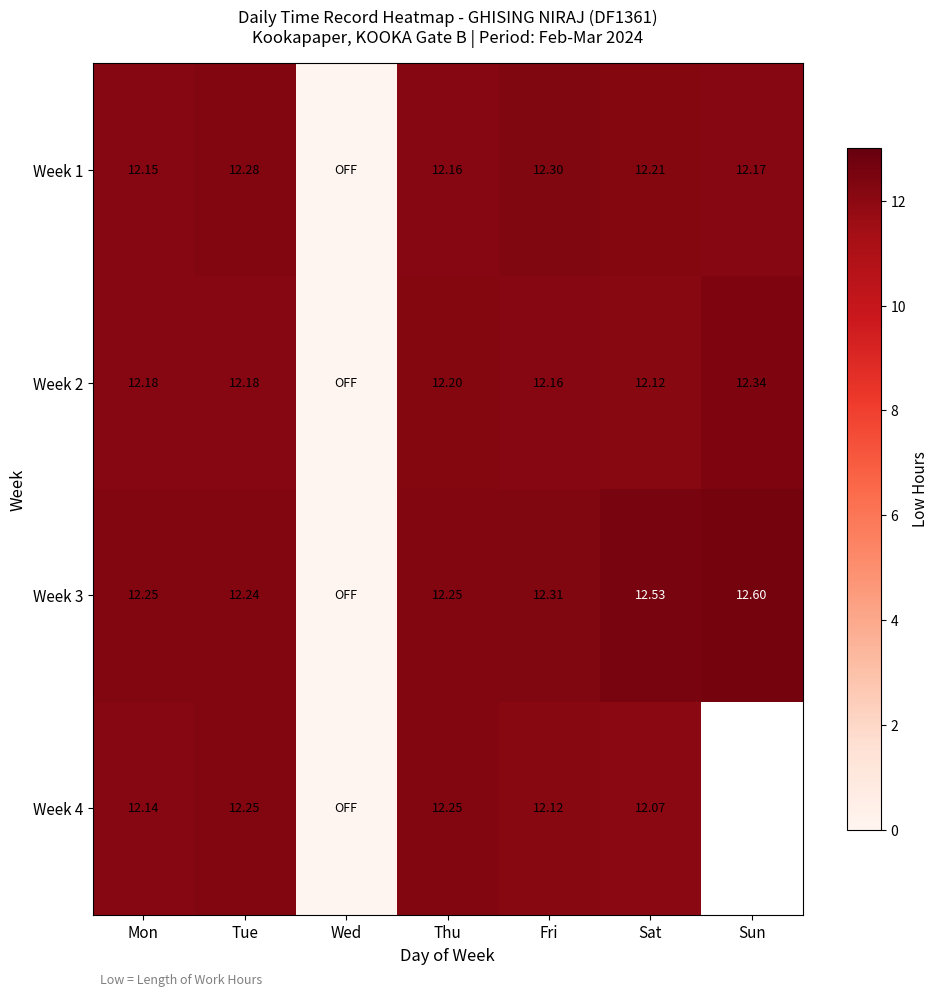

What is the difference between the second highest and minimum values in the Week 2 series?

12.2